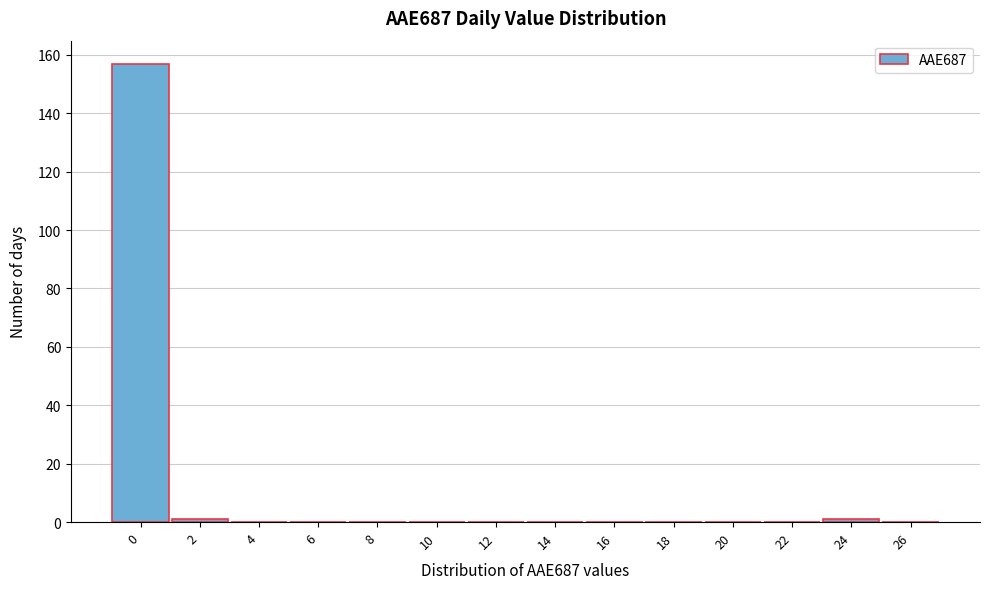

Reading left to right, what are all the values shown in this chart?

0=157	2=1	4=0	6=0	8=0	10=0	12=0	14=0	16=0	18=0	20=0	22=0	24=1	26=0